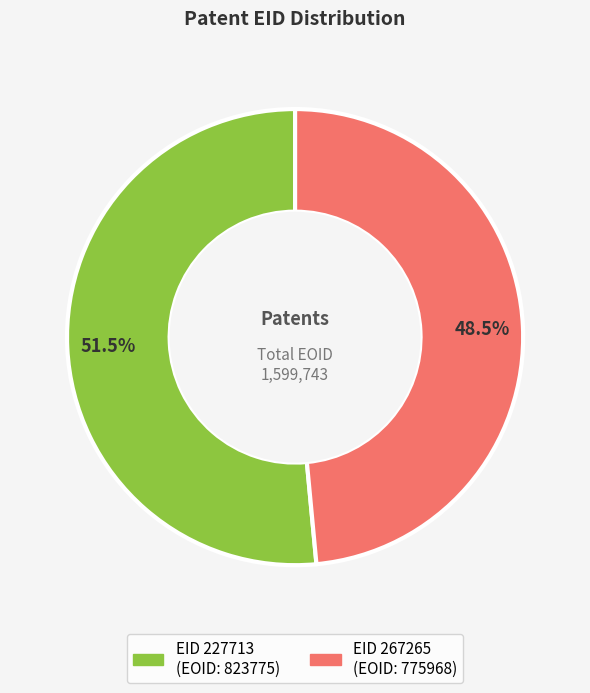

Does any single category account for the majority?

Yes